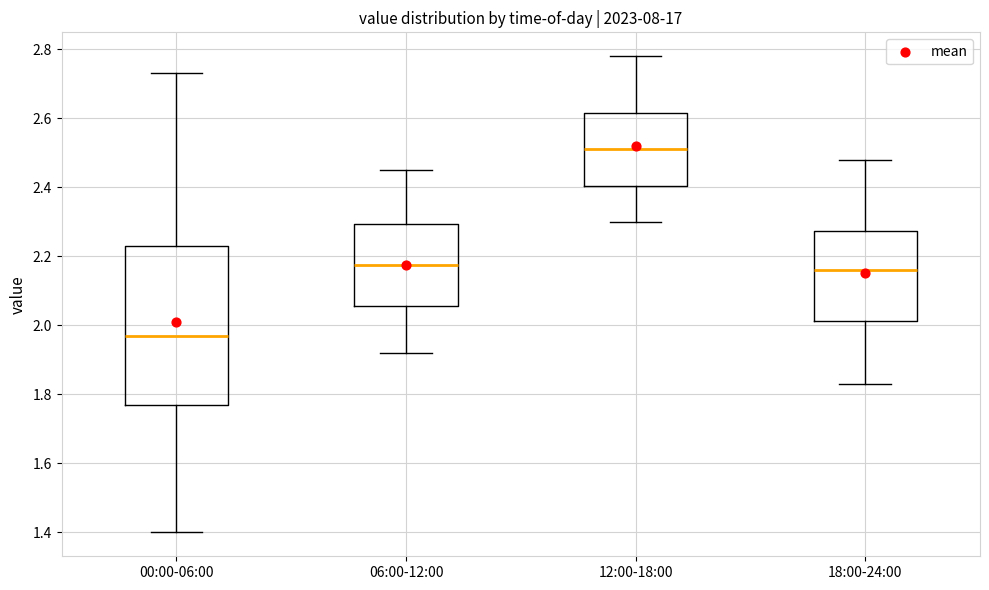

Which box's median line is the highest?

12:00-18:00